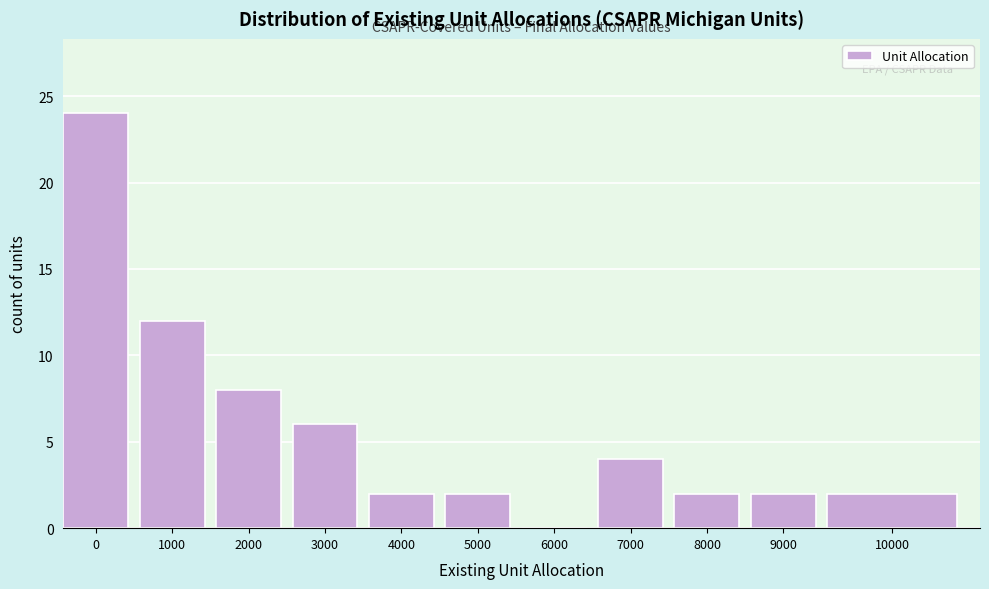

Reading right to left, transcribe all the data shown in this chart.

10000=2	9000=2	8000=2	7000=4	6000=0	5000=2	4000=2	3000=6	2000=8	1000=12	0=24